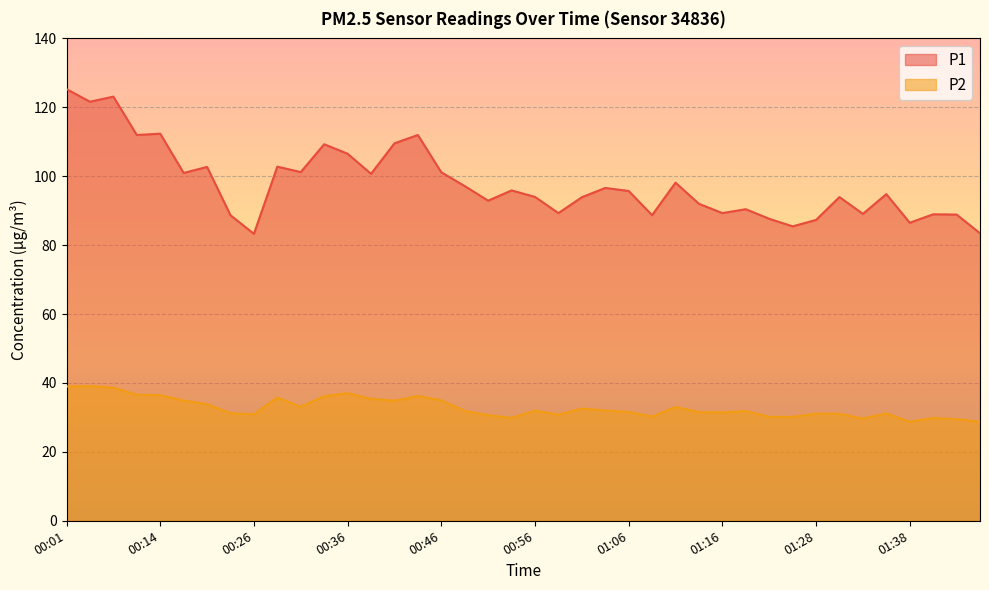

Reading right to left, extract all data points from this chart.

P1: 01:48=83.5	01:46=88.9	01:41=89.0	01:38=86.5	01:36=94.8	01:33=89.1	01:31=94.0	01:28=87.3	01:26=85.5	01:23=87.7	01:21=90.4	01:16=89.3	01:13=92.0	01:11=98.1	01:08=88.7	01:06=95.7	01:03=96.6	01:01=93.9	00:59=89.3	00:56=94.0	00:54=95.9	00:51=92.9	00:49=97.2	00:46=101.2	00:44=112.0	00:41=109.5	00:39=100.7	00:36=106.5	00:34=109.3	00:31=101.2	00:29=102.8	00:26=83.3	00:24=88.7	00:19=102.7	00:16=101.0	00:14=112.3	00:11=112.0	00:09=123.1	00:04=121.6	00:01=125.3
P2: 01:48=28.7	01:46=29.5	01:41=29.9	01:38=28.7	01:36=31.1	01:33=29.6	01:31=31.1	01:28=31.1	01:26=30.1	01:23=30.1	01:21=31.9	01:16=31.4	01:13=31.6	01:11=33.0	01:08=30.2	01:06=31.6	01:03=32.0	01:01=32.5	00:59=30.8	00:56=31.9	00:54=29.9	00:51=30.6	00:49=31.9	00:46=35.0	00:44=36.2	00:41=34.9	00:39=35.4	00:36=37.0	00:34=36.2	00:31=33.1	00:29=35.8	00:26=30.9	00:24=31.2	00:19=33.8	00:16=34.9	00:14=36.5	00:11=36.6	00:09=38.6	00:04=39.1	00:01=39.0